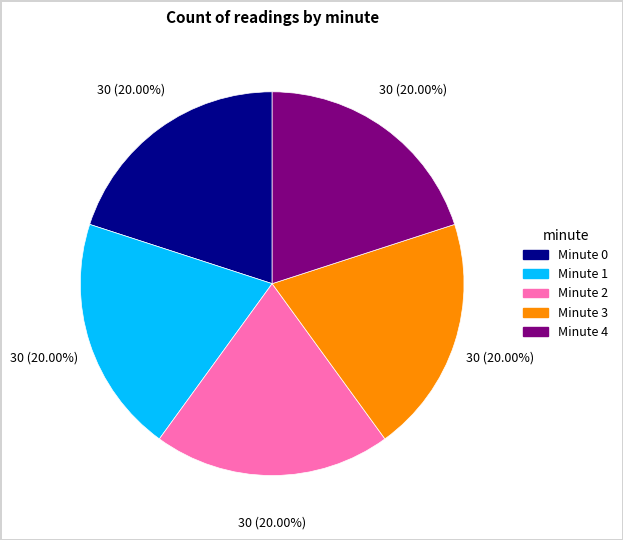

Is there any slice that represents more than half of the pie?

No